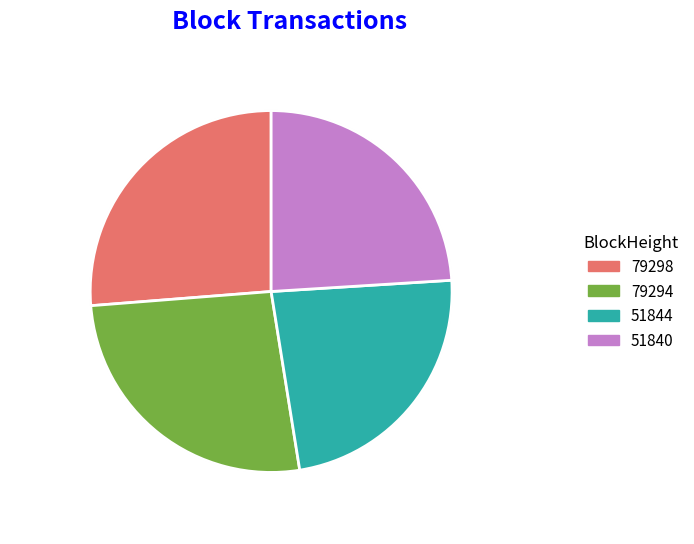

What is the smallest slice in the pie chart?

51844